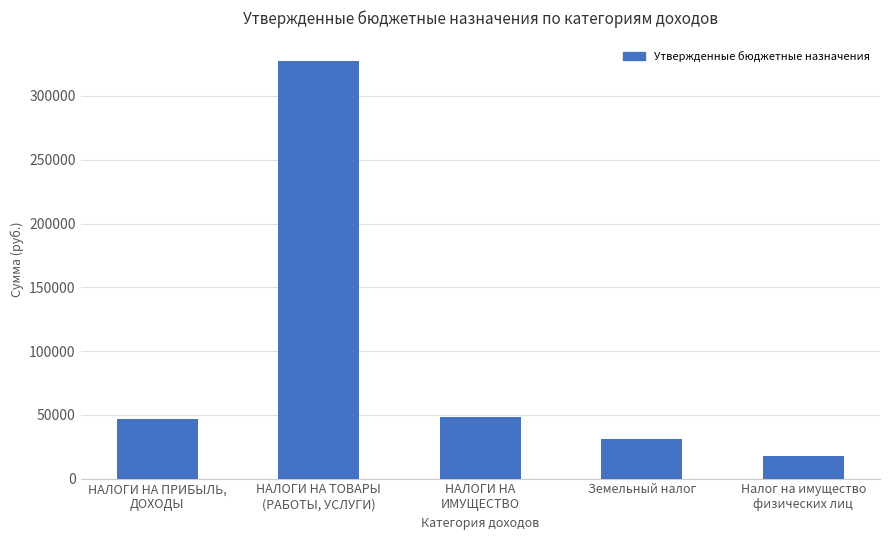

Which has a higher value, НАЛОГИ НА ТОВАРЫ
(РАБОТЫ, УСЛУГИ) or НАЛОГИ НА
ИМУЩЕСТВО?

НАЛОГИ НА ТОВАРЫ
(РАБОТЫ, УСЛУГИ)